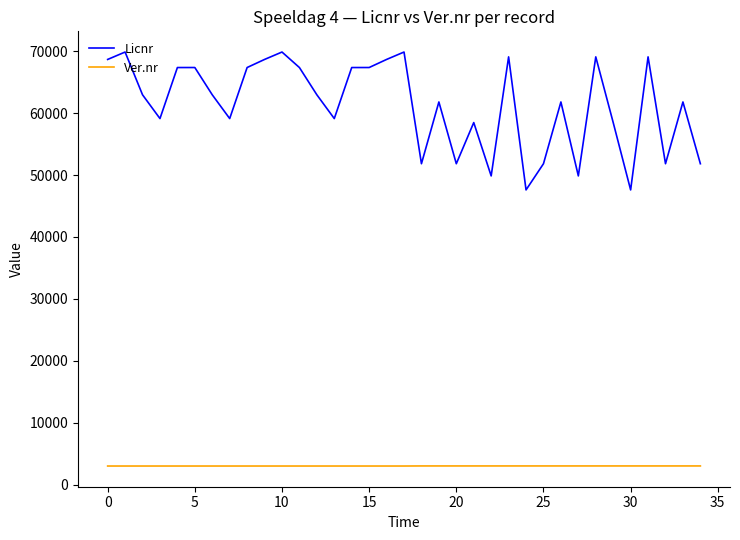

What is the minimum value for Licnr?

47593